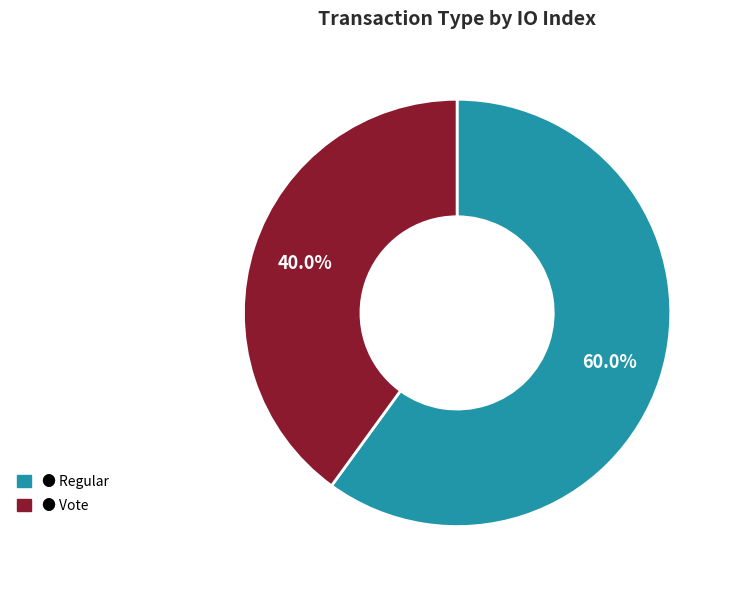

Is there any slice that represents more than half of the pie?

Yes